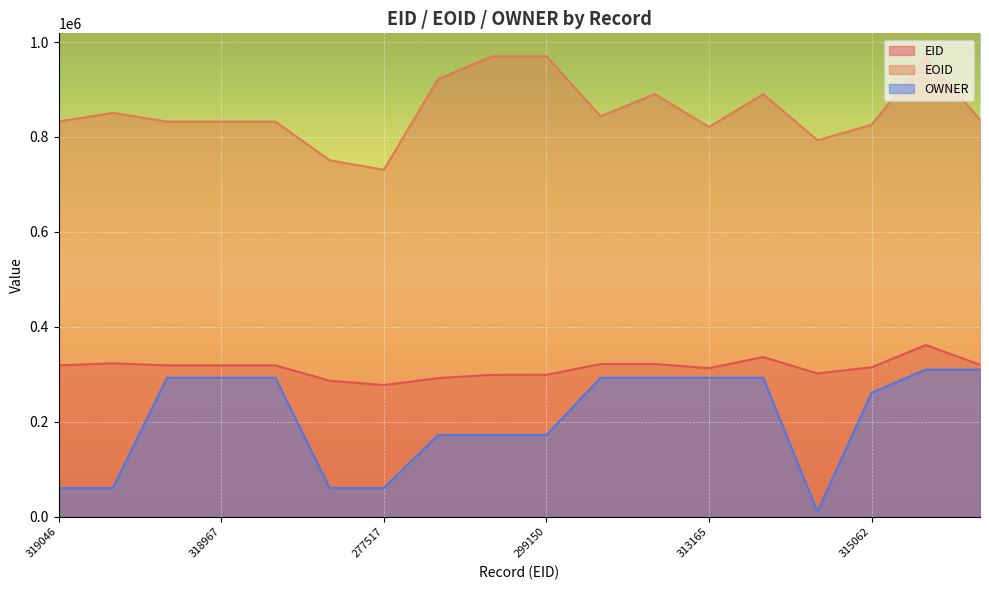

List the series in order of their peak value, lowest first.

OWNER, EID, EOID